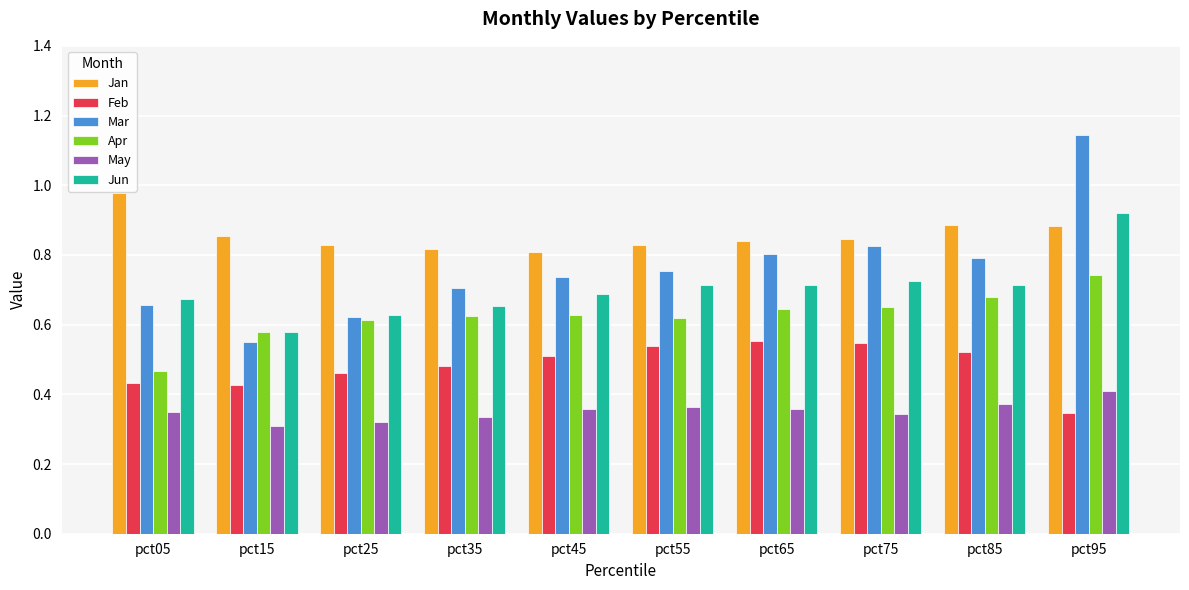

Which series has the largest range (max minus min)?

Mar